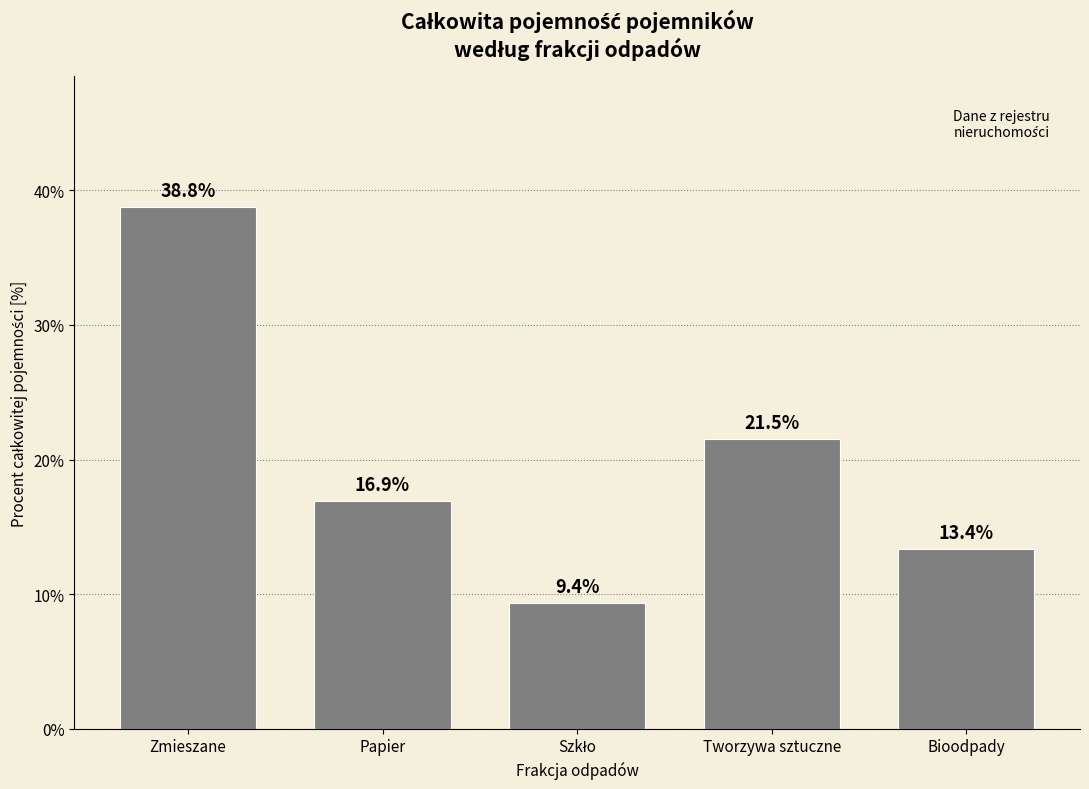

What is the difference between the maximum and minimum values?

29.4